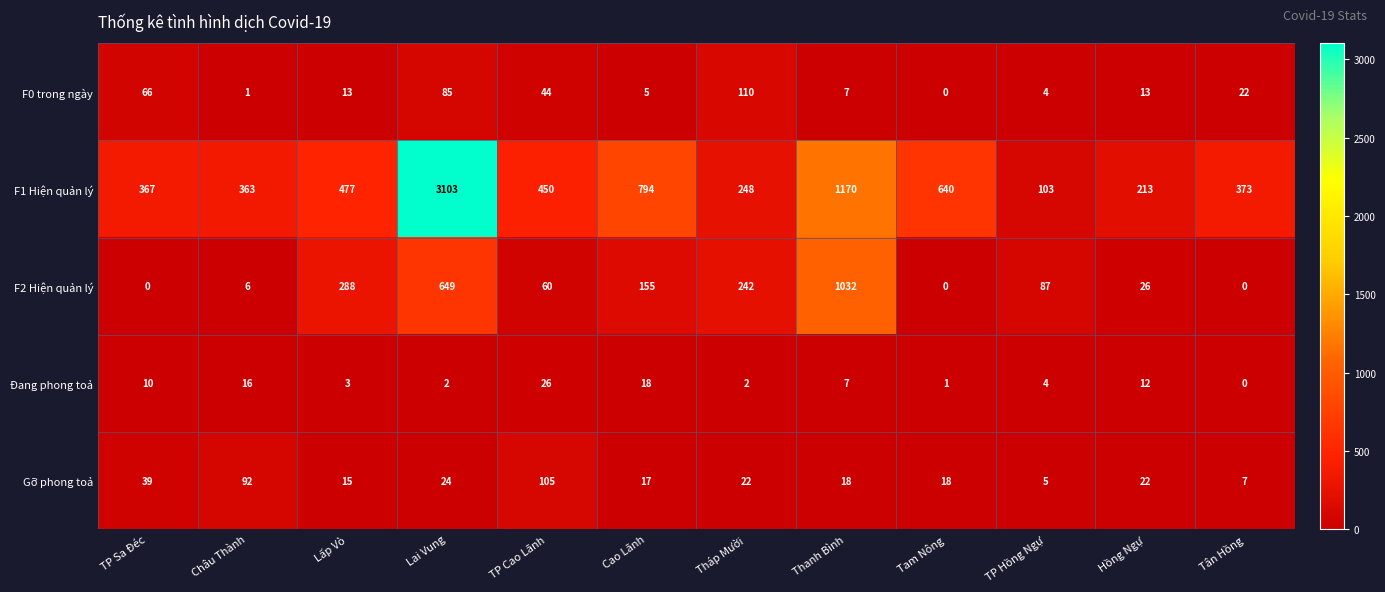

Which series has the widest spread of values?

F1 Hiện quản lý